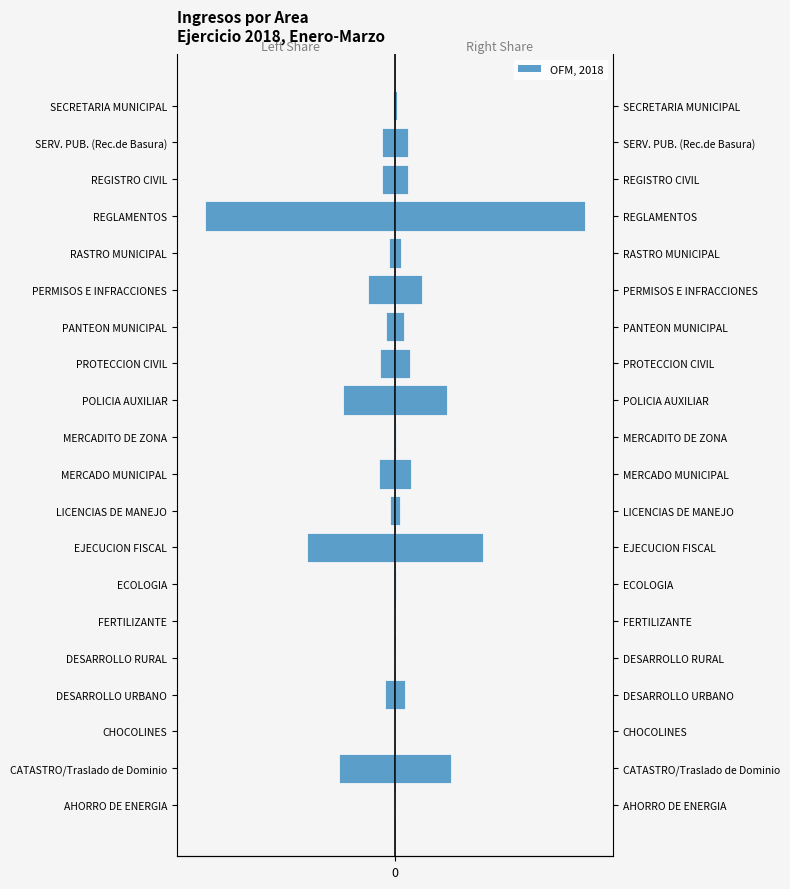

How many data points in OFM, 2018 are above 1?

12